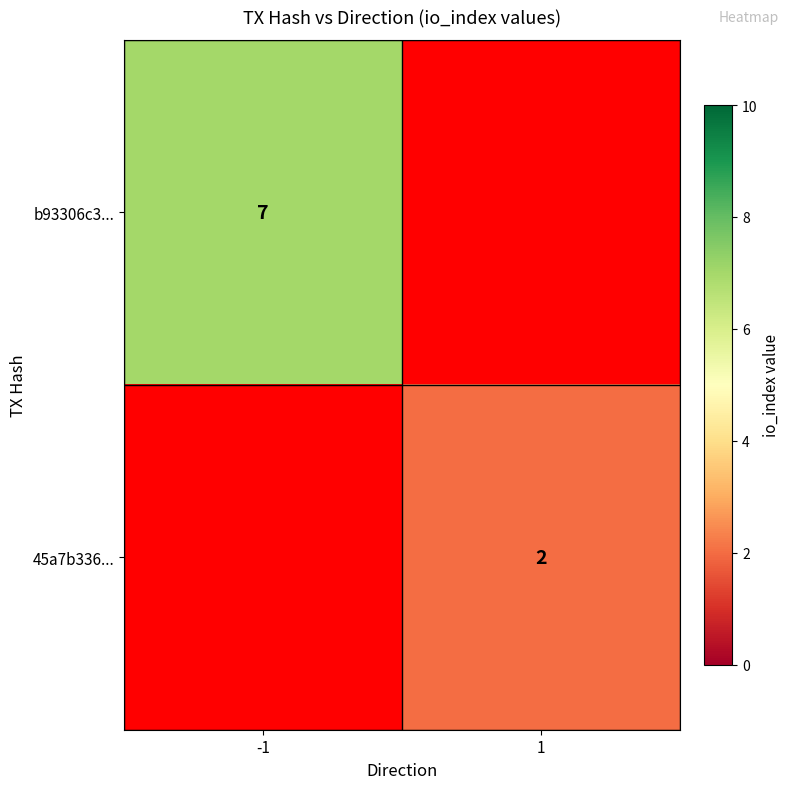

Is it true that 45a7b336... equals 1 at 1?

False